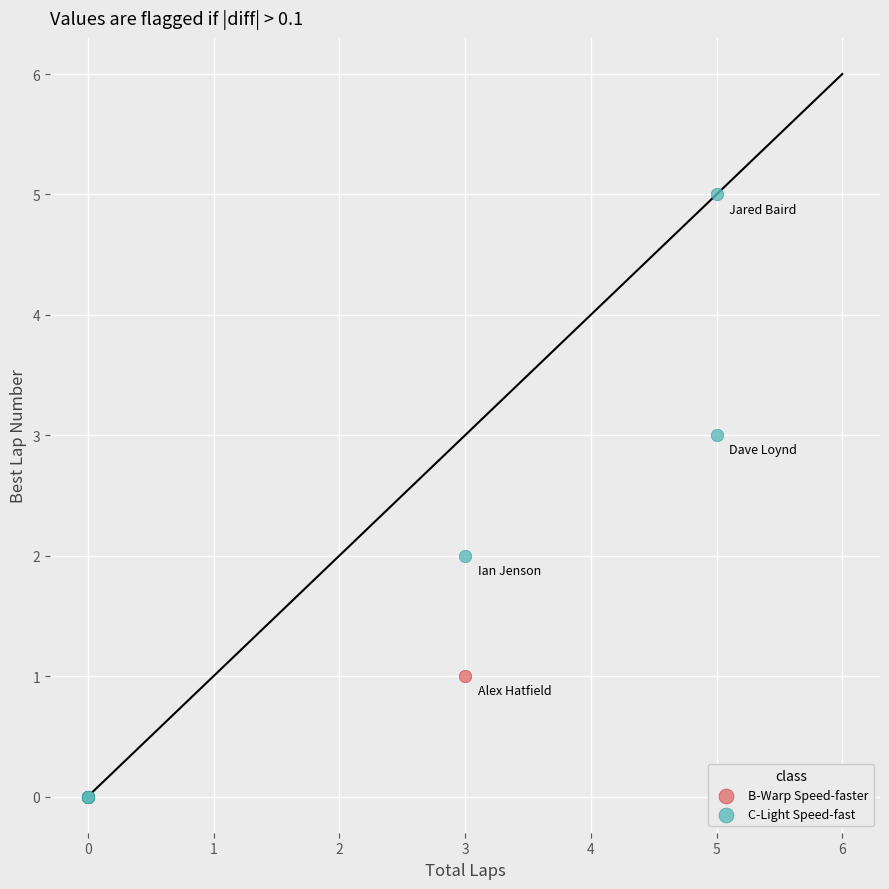

Which series contains the highest Y value?

C-Light Speed-fast